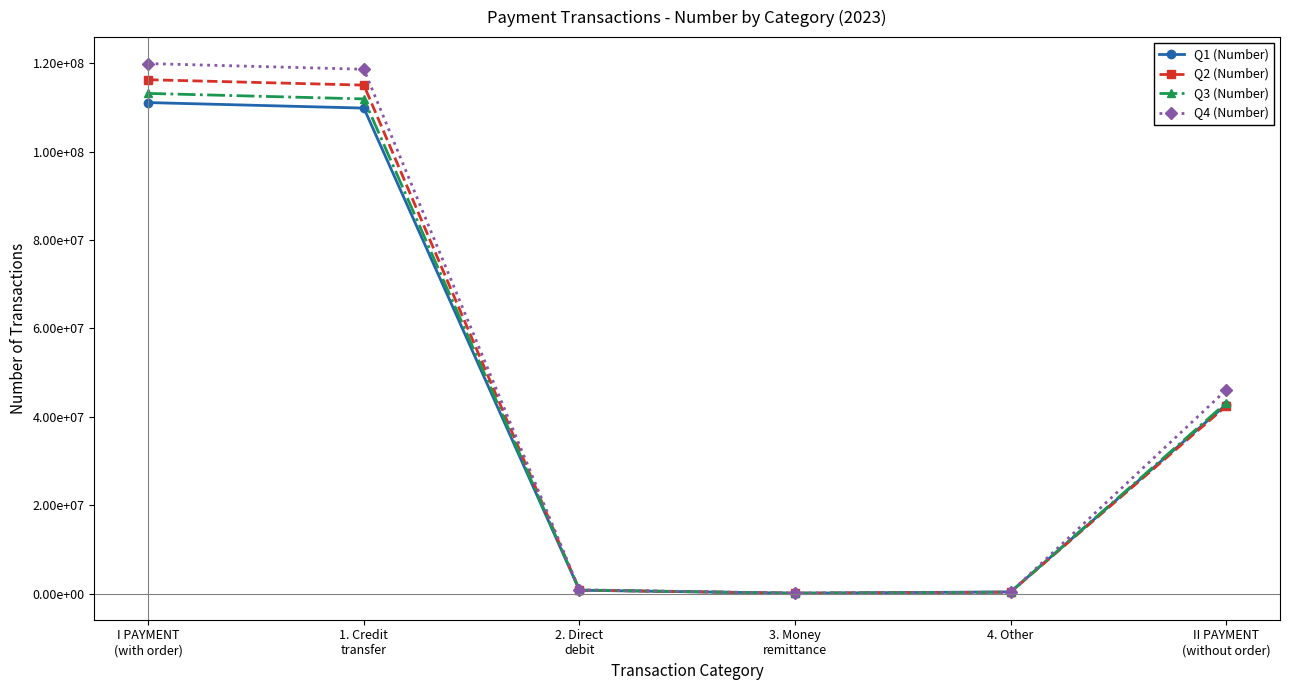

What are all the series names shown in the legend?

Q1 (Number), Q2 (Number), Q3 (Number), Q4 (Number)